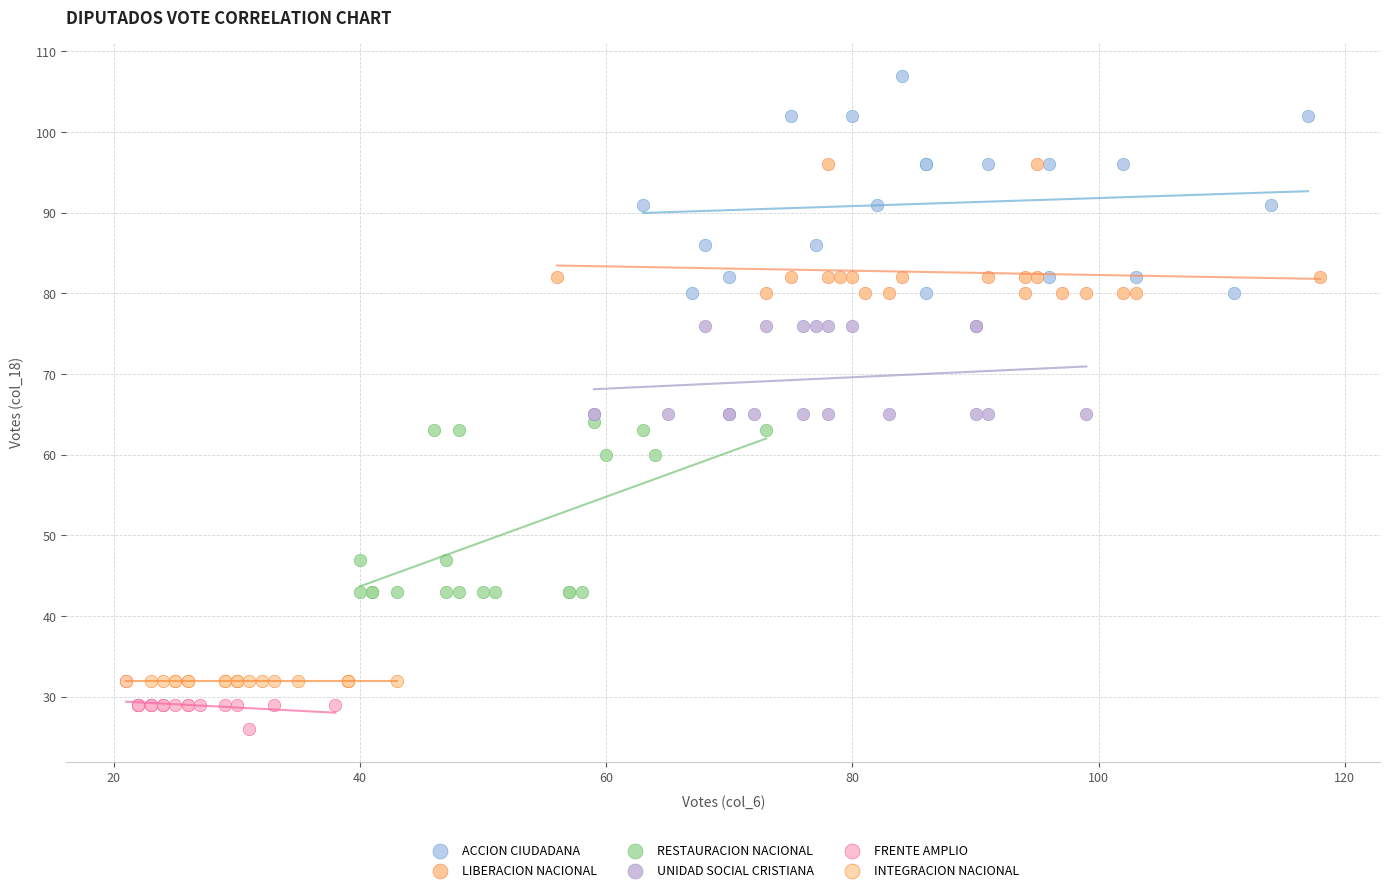

Which series reaches the minimum Y coordinate?

FRENTE AMPLIO